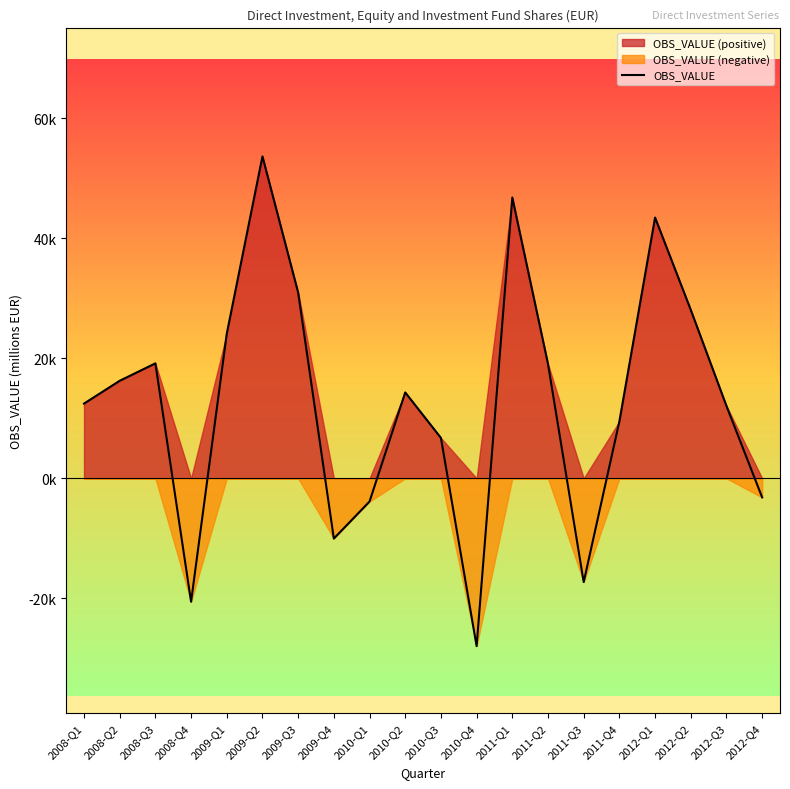

List the labels in order of value, largest first.

2009-Q2, 2011-Q1, 2012-Q1, 2009-Q3, 2012-Q2, 2009-Q1, 2008-Q3, 2011-Q2, 2008-Q2, 2010-Q2, 2008-Q1, 2012-Q3, 2011-Q4, 2010-Q3, 2012-Q4, 2010-Q1, 2009-Q4, 2011-Q3, 2008-Q4, 2010-Q4